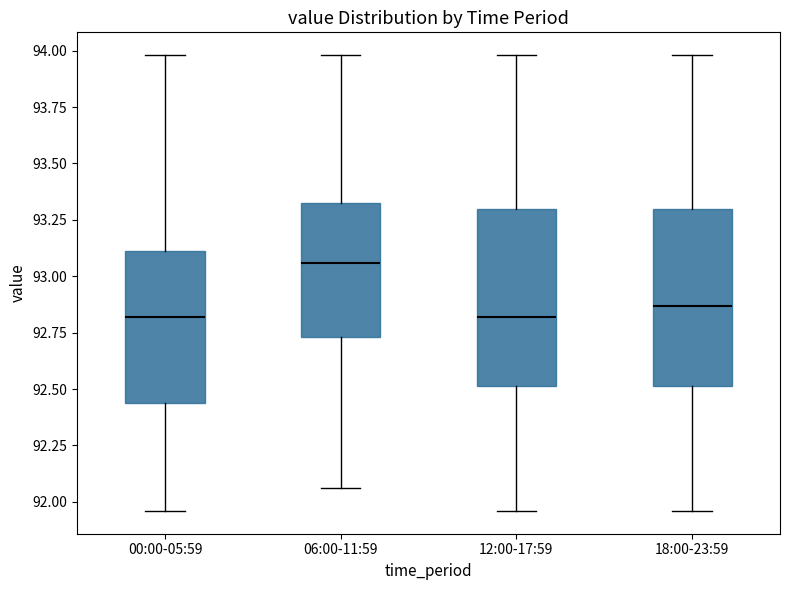

Which box's median line is the highest?

06:00-11:59